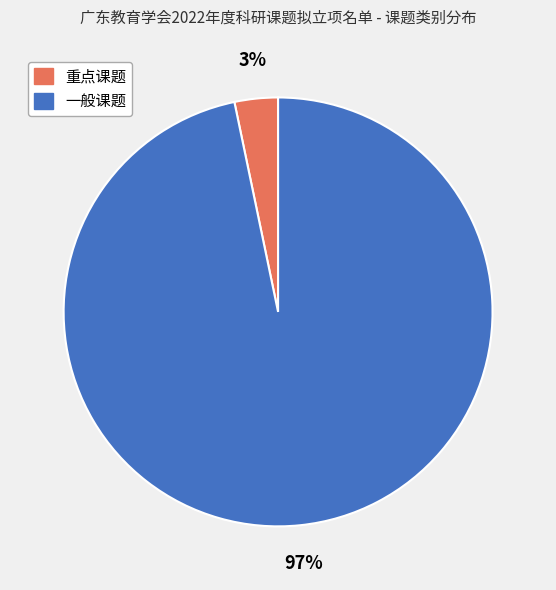

Rank the categories by value from highest to lowest.

一般课题, 重点课题